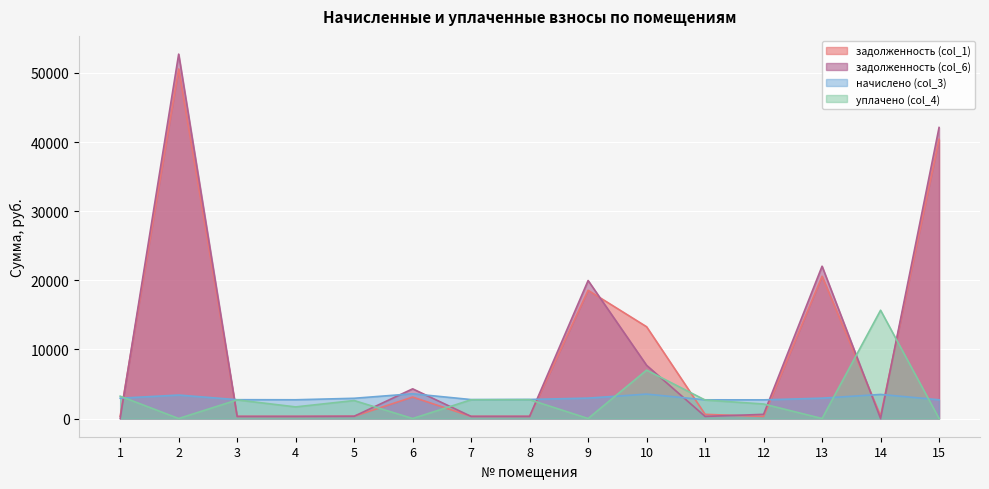

Rank the categories by уплачено (col_4) value from lowest to highest.

2, 6, 9, 13, 15, 4, 12, 5, 11, 3, 7, 8, 1, 10, 14